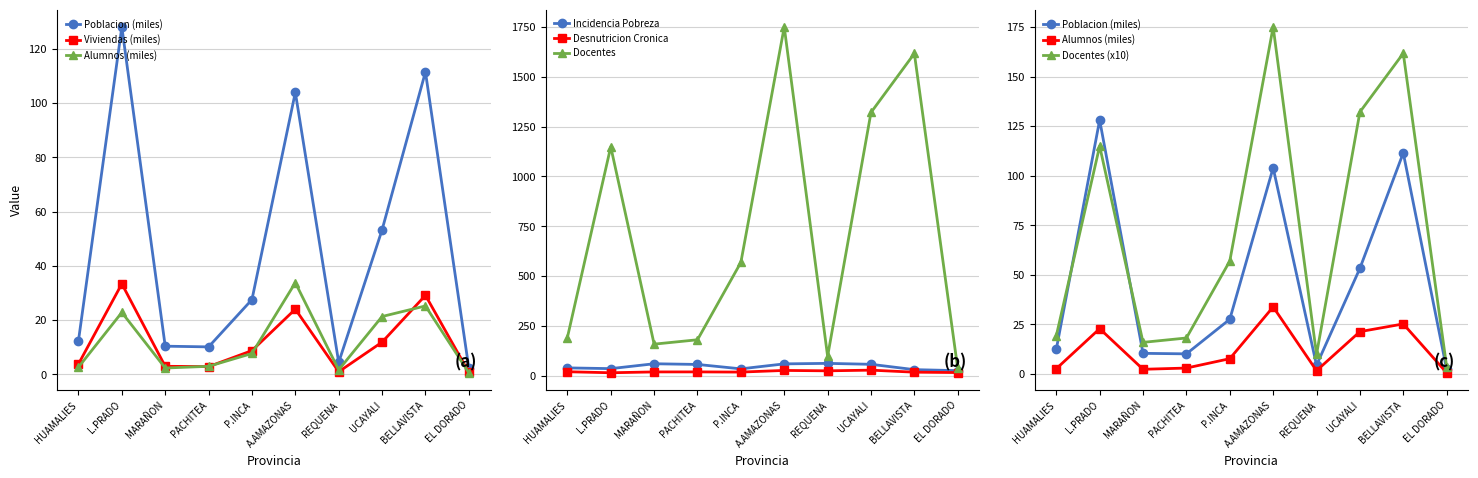

Is it true that Incidencia Pobreza equals 35.1 at P.INCA?

True